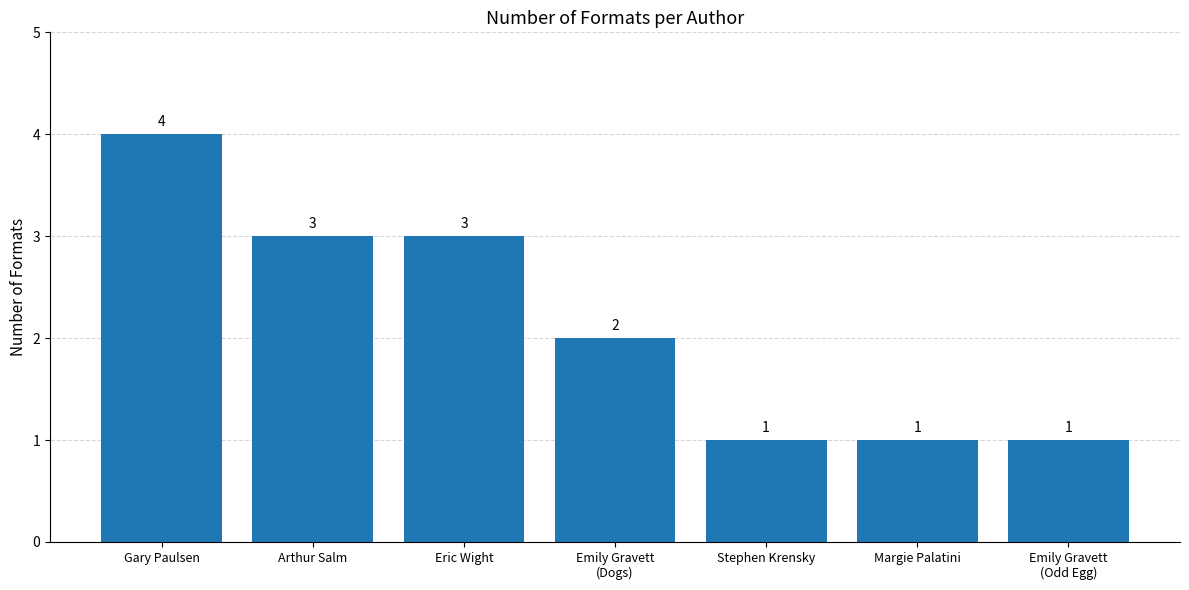

Count the number of data series in this chart.

1